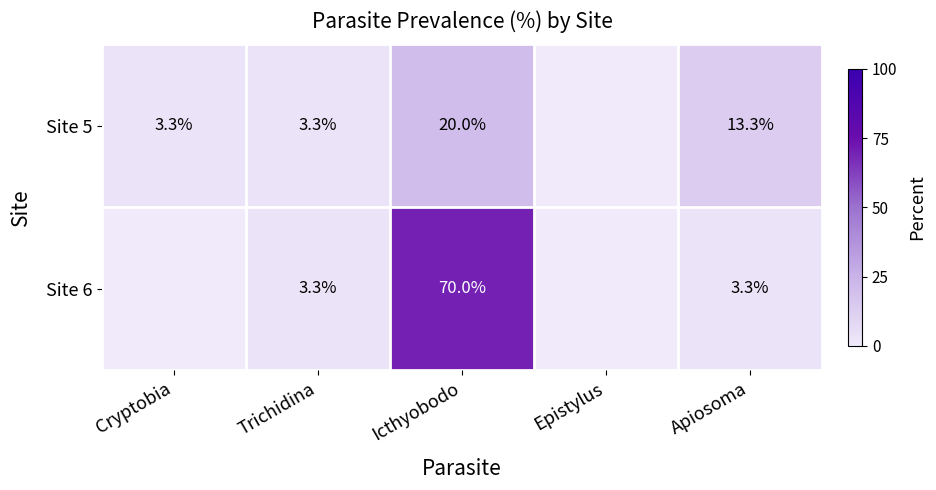

What is the sum of the Site 5 values at Apiosoma and Cryptobia?

16.6